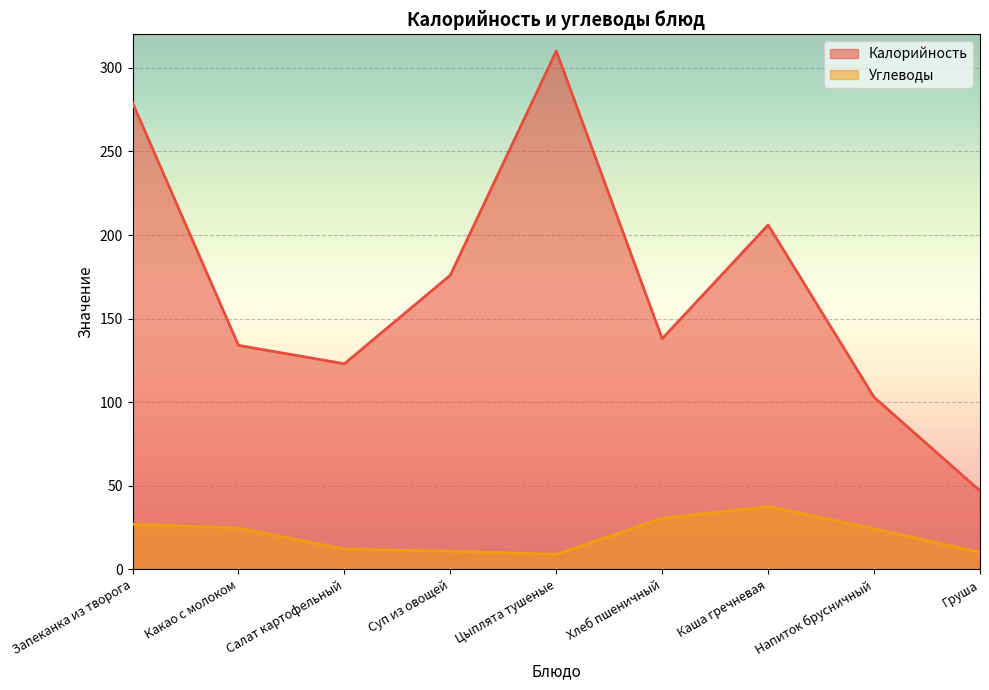

Reading right to left, transcribe all the data shown in this chart.

Калорийность: 47.0	103.0	206.0	138.0	310.0	176.0	123.0	134.0	279.0
Углеводы: 10.3	24.4	37.7	30.6	9.1	10.9	12.2	24.8	27.1